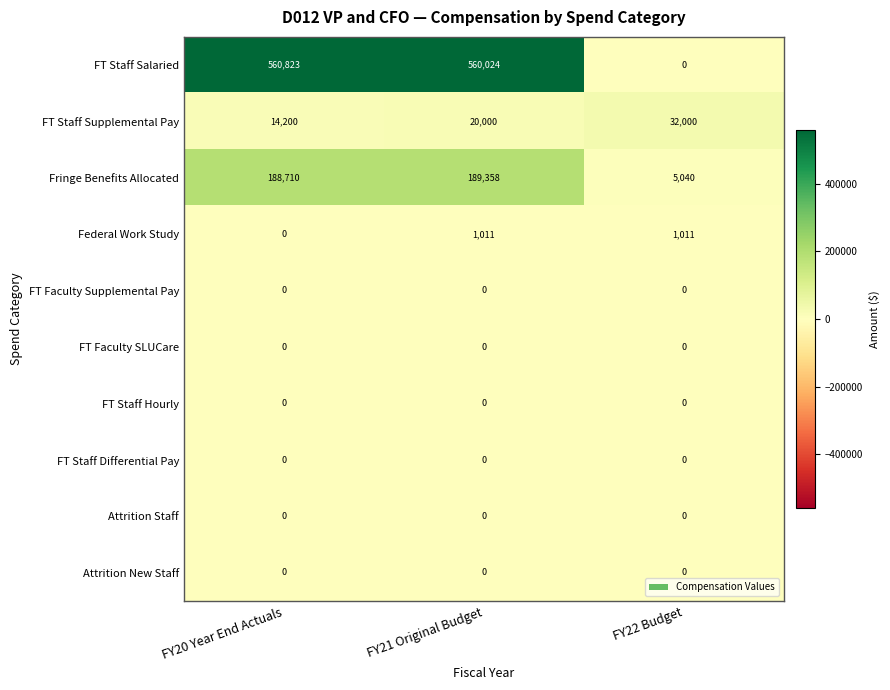

At which category is the sum across all series the highest?

FY21 Original Budget